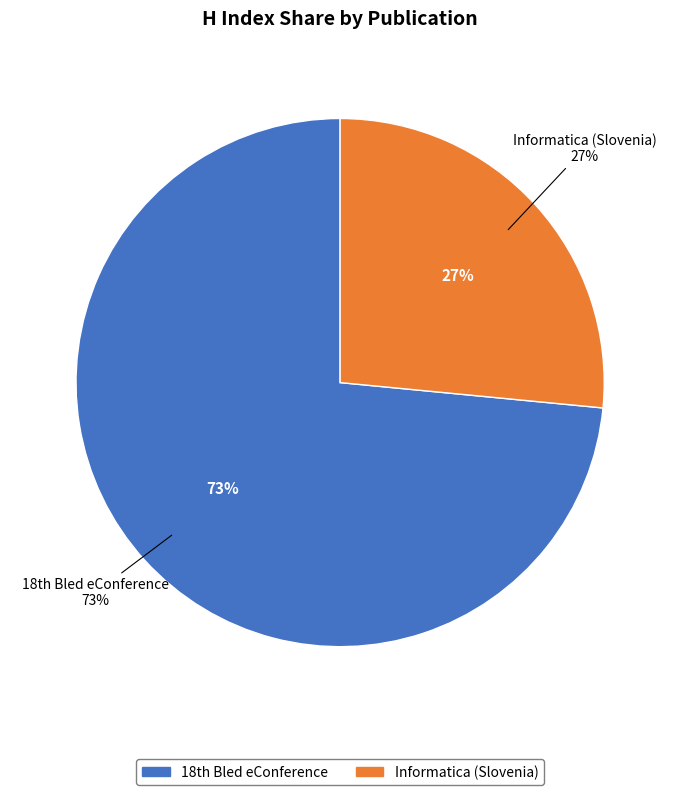

Which category has the smallest portion of the pie?

Informatica (Slovenia)